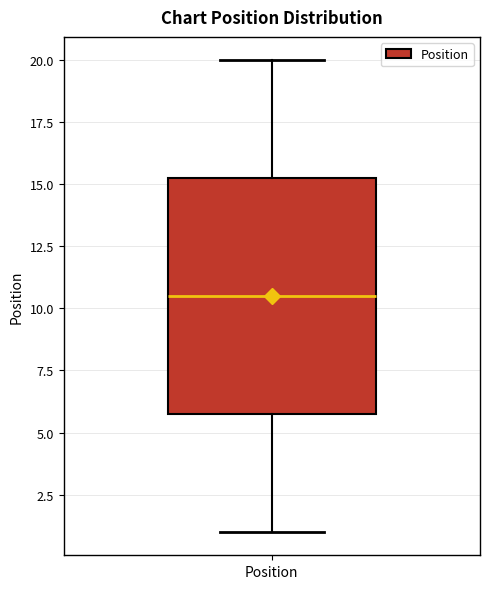

Where is the lower edge of the box for Position on the y-axis? The values are not printed on the chart, so give them approximately, as read against the axis.

6.0